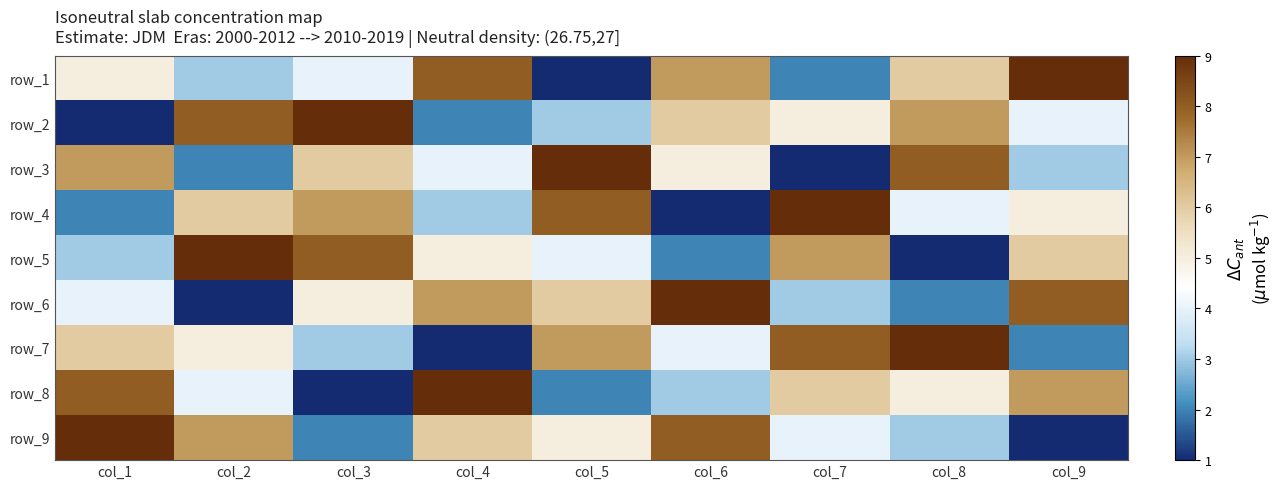

What is the minimum value shown in the chart?

1